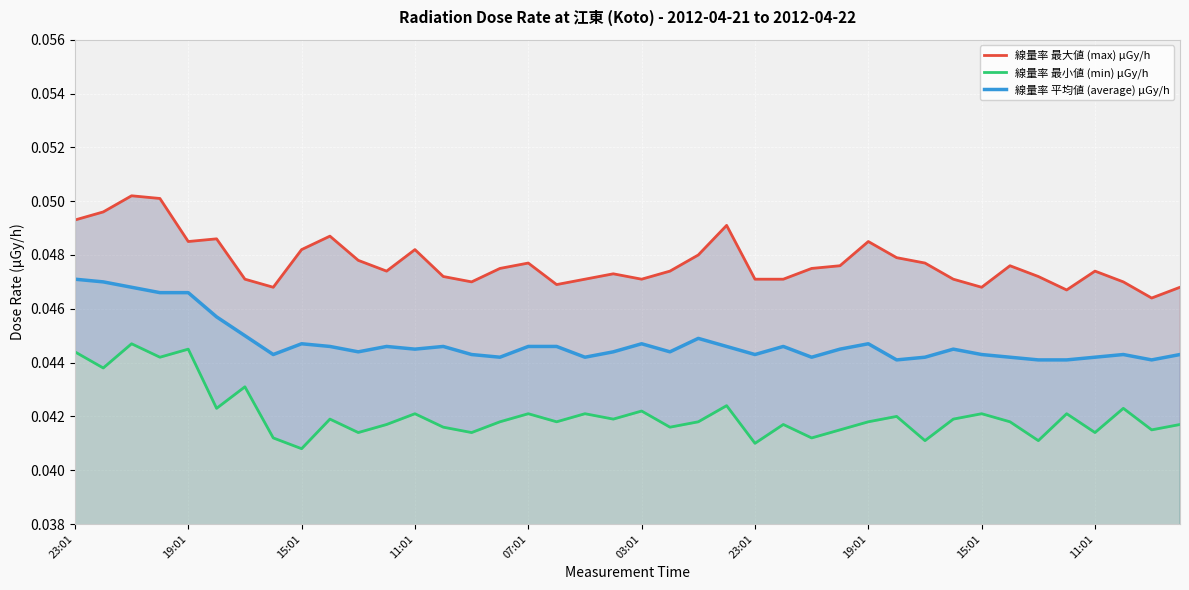

Reading left to right, list all the values displayed in this chart.

線量率 最大値 (max) μGy/h: 0.0	0.0	0.1	0.1	0.0	0.0	0.0	0.0	0.0	0.0	0.0	0.0	0.0	0.0	0.0	0.0	0.0	0.0	0.0	0.0	0.0	0.0	0.0	0.0	0.0	0.0	0.0	0.0	0.0	0.0	0.0	0.0	0.0	0.0	0.0	0.0	0.0	0.0	0.0	0.0
線量率 最小値 (min) μGy/h: 0.0	0.0	0.0	0.0	0.0	0.0	0.0	0.0	0.0	0.0	0.0	0.0	0.0	0.0	0.0	0.0	0.0	0.0	0.0	0.0	0.0	0.0	0.0	0.0	0.0	0.0	0.0	0.0	0.0	0.0	0.0	0.0	0.0	0.0	0.0	0.0	0.0	0.0	0.0	0.0
線量率 平均値 (average) μGy/h: 0.0	0.0	0.0	0.0	0.0	0.0	0.0	0.0	0.0	0.0	0.0	0.0	0.0	0.0	0.0	0.0	0.0	0.0	0.0	0.0	0.0	0.0	0.0	0.0	0.0	0.0	0.0	0.0	0.0	0.0	0.0	0.0	0.0	0.0	0.0	0.0	0.0	0.0	0.0	0.0